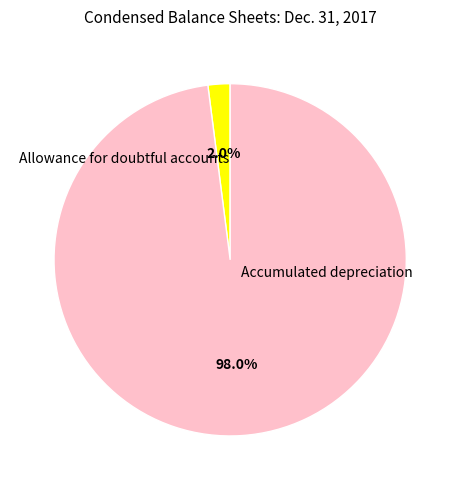

Is there any slice that represents more than half of the pie?

Yes